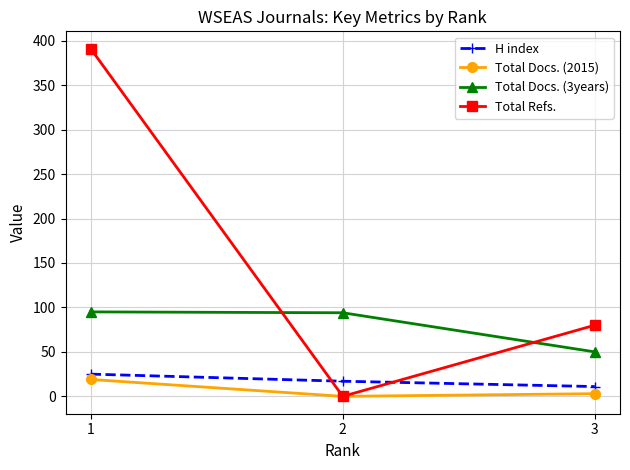

True or false: Total Docs. (2015) has a value of 0 at 2.

True